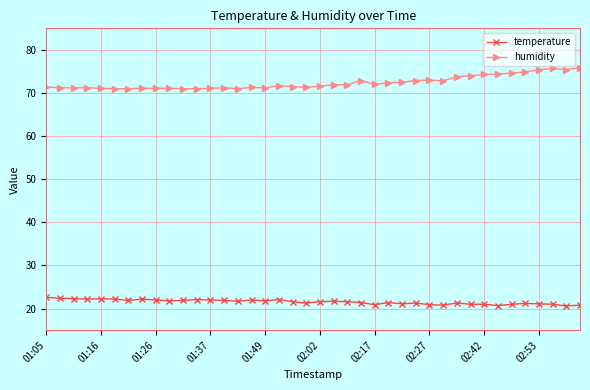

What is the average value of the temperature series?

21.6